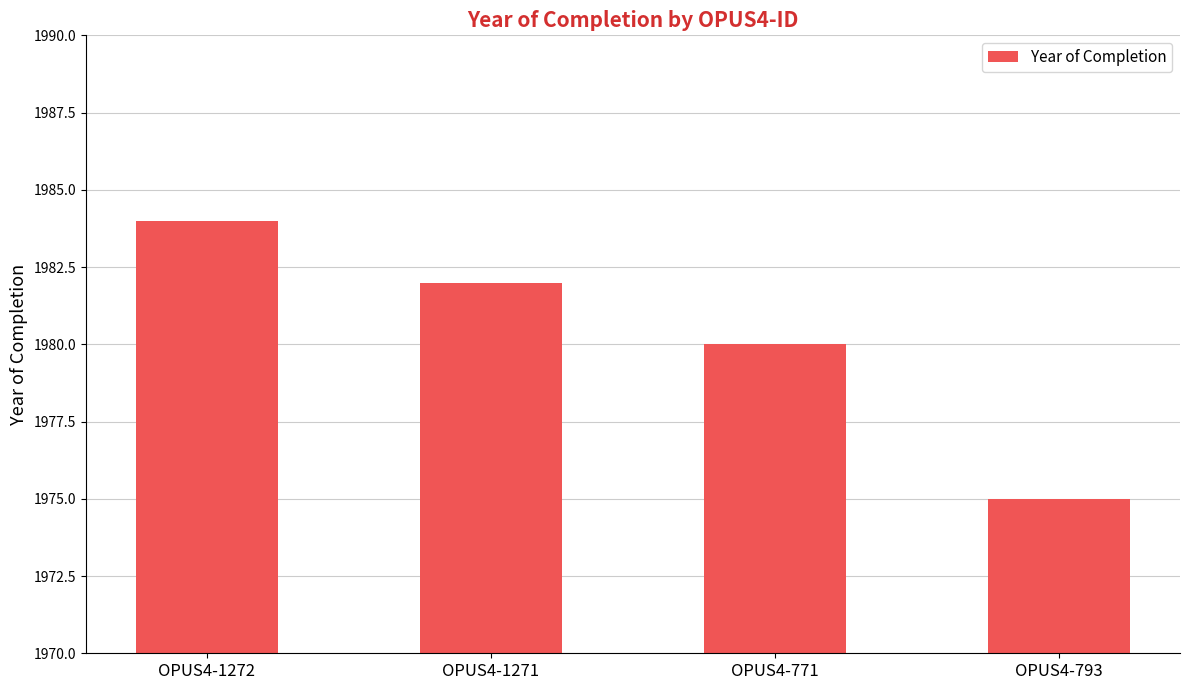

What position from the right is OPUS4-1272?

4